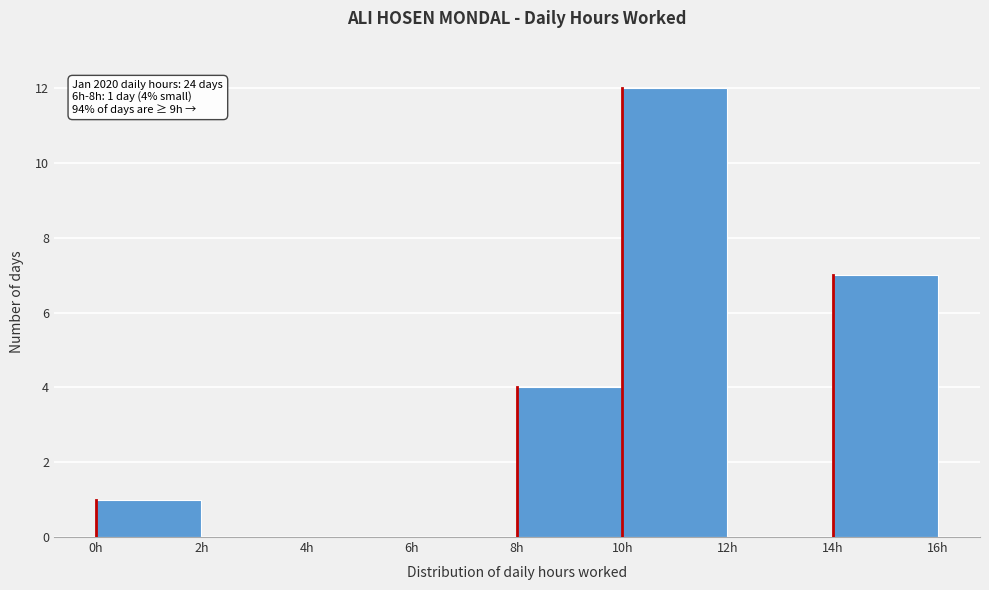

Over which range of the x-axis is the bar tallest?

10 to 12